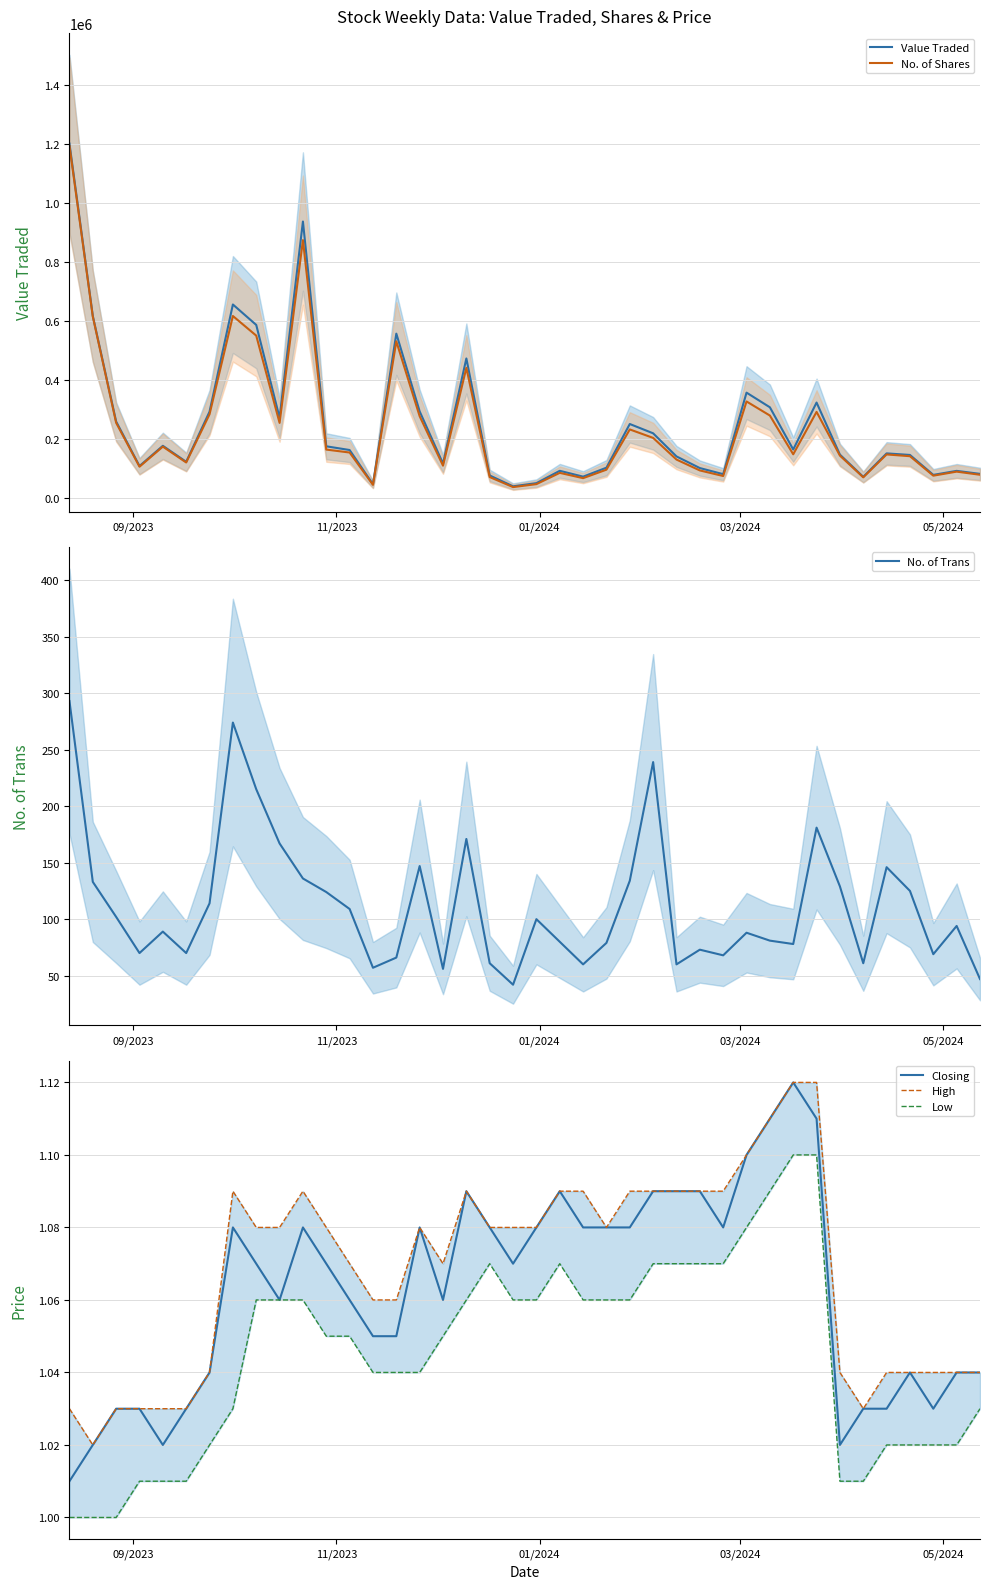

What is the highest value of the Value Traded series?

1200706